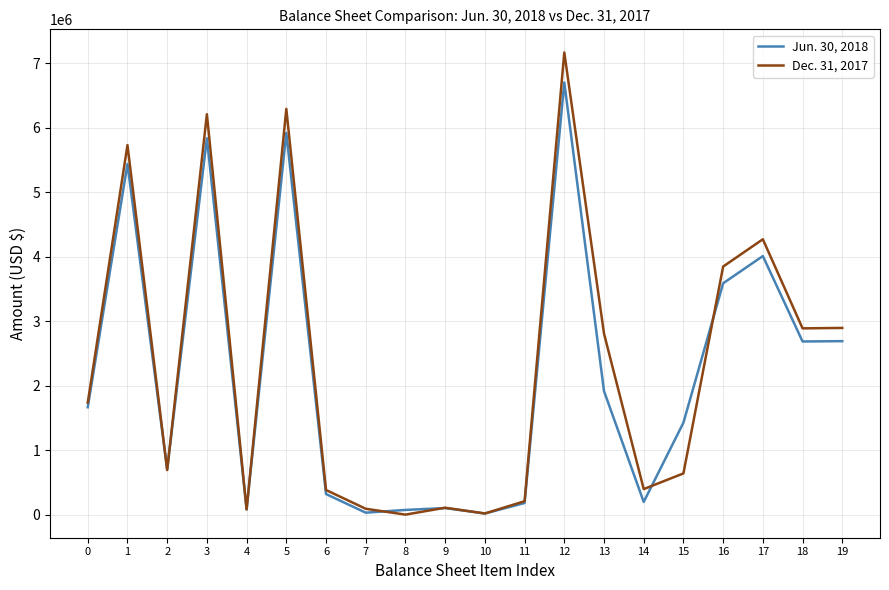

How many series are shown in this chart?

2